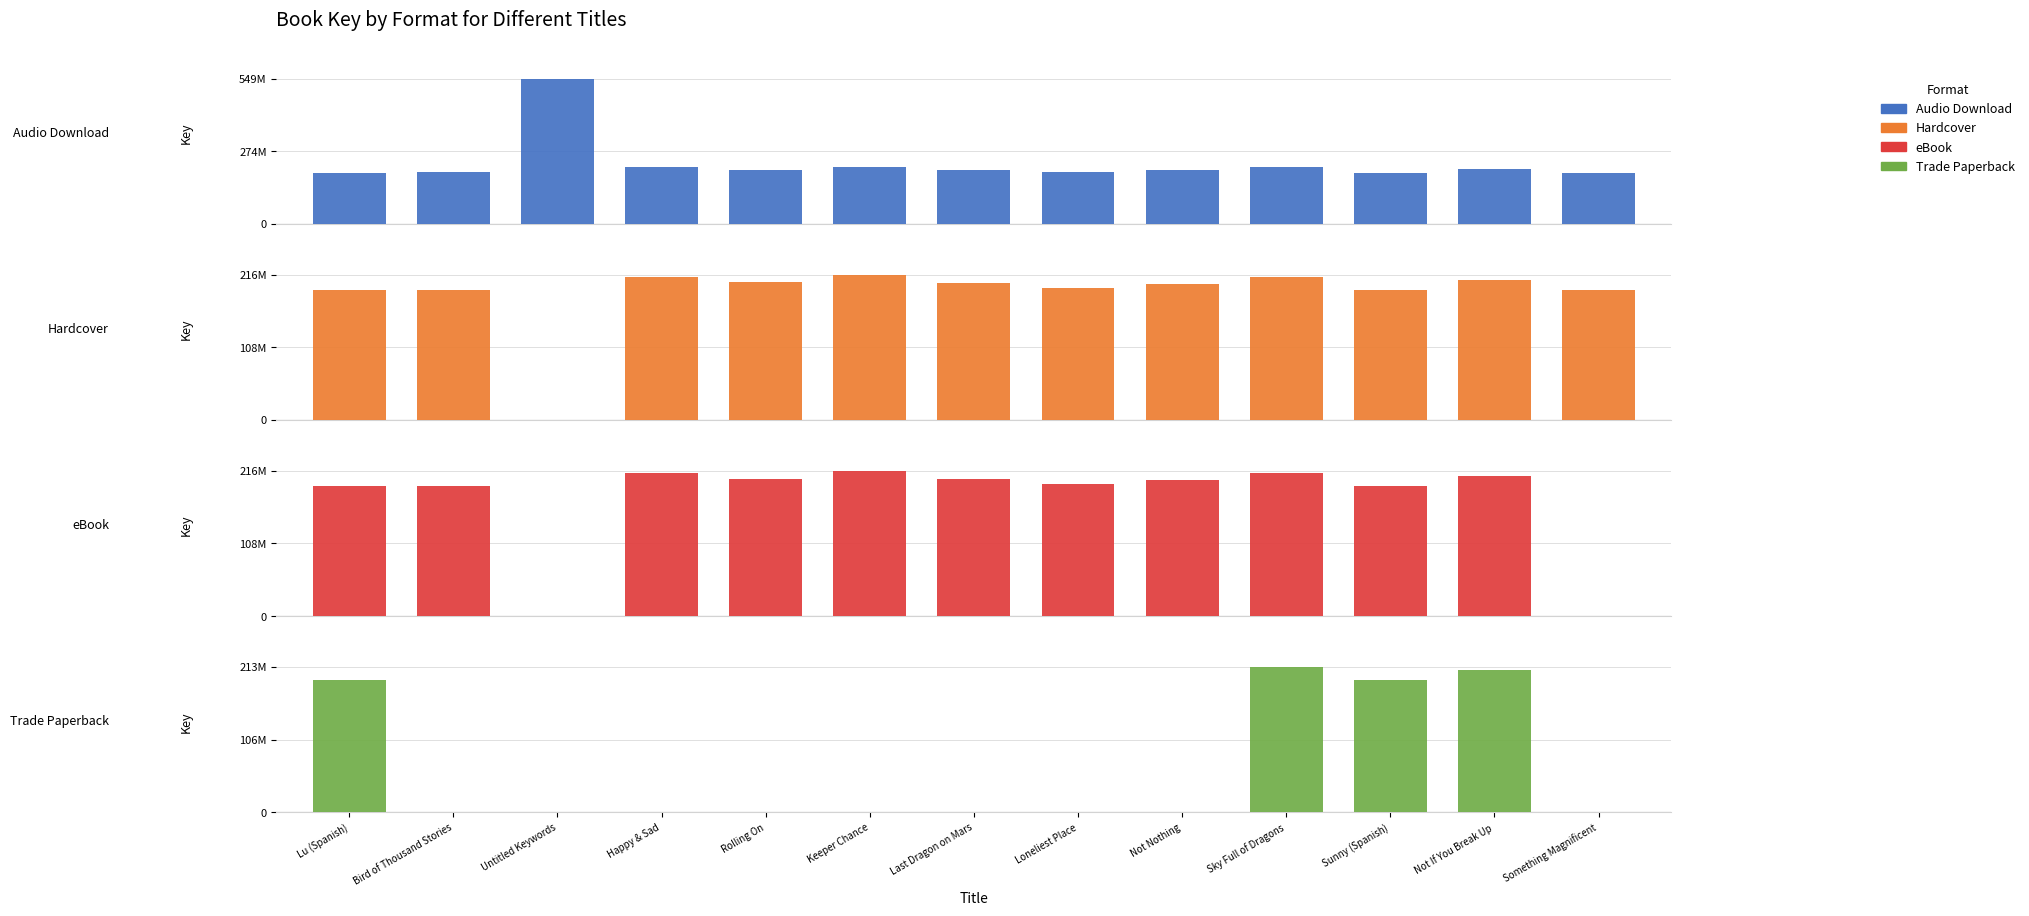

Which has a higher value, Not Nothing or Rolling On?

Rolling On